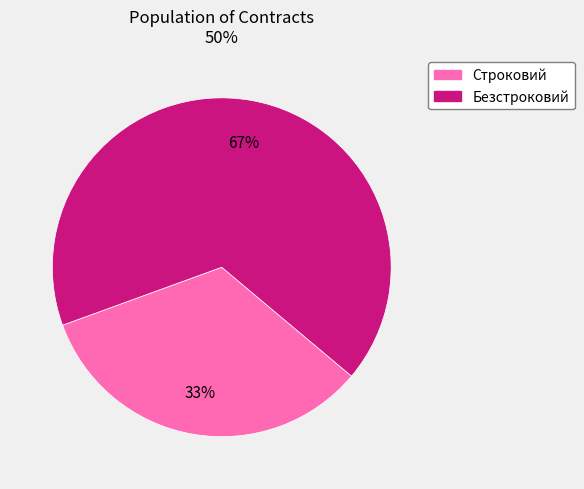

Count the number of slices in the pie.

2